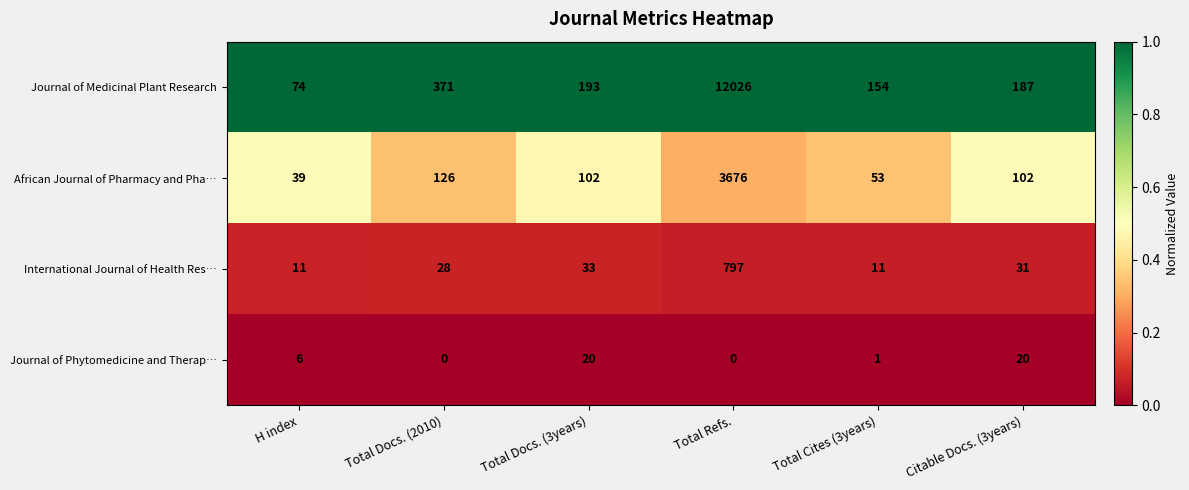

At which label does International Journal of Health Res… first exceed 31?

Total Docs. (3years)